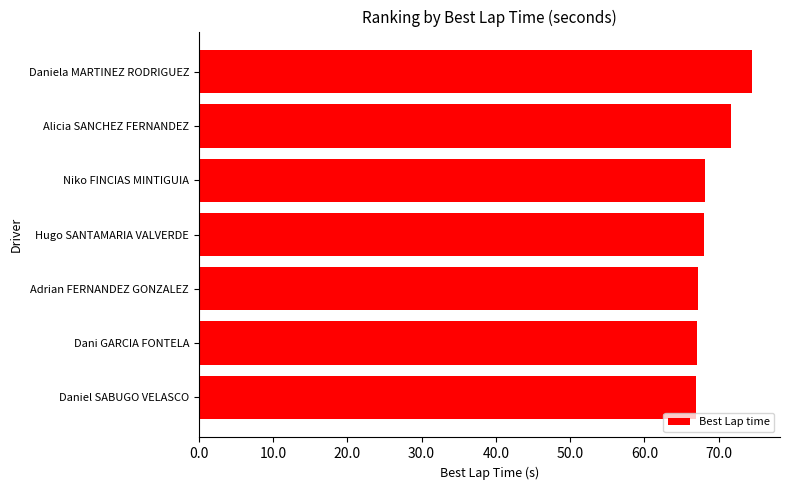

What is the difference between the maximum and second lowest values?

7.5